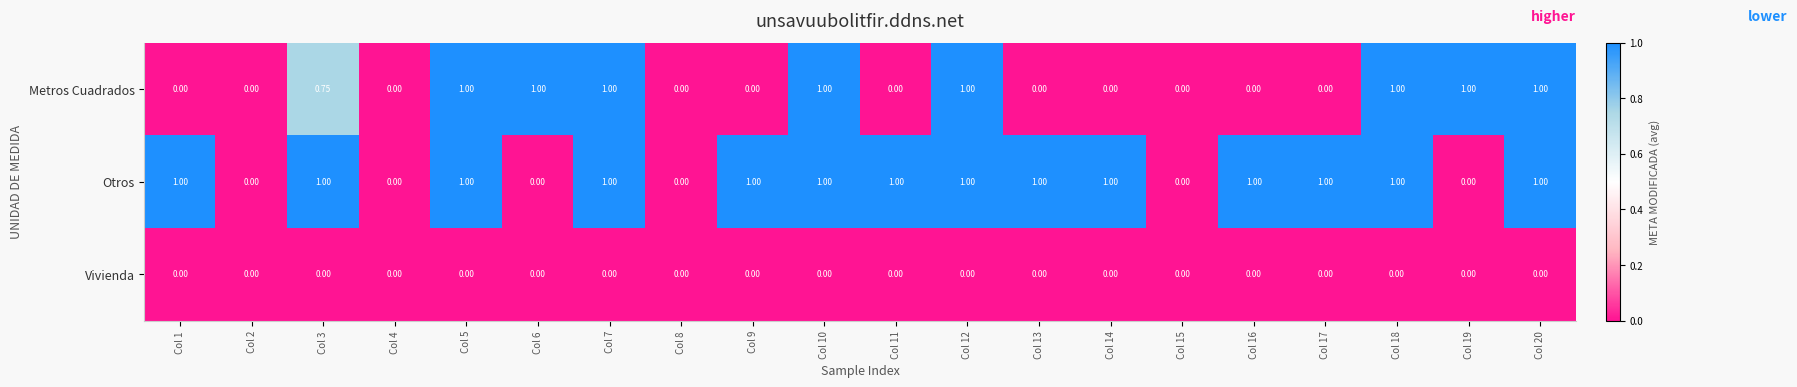

Is the value of Otros at Col 17 greater than the value of Vivienda at Col 12?

Yes